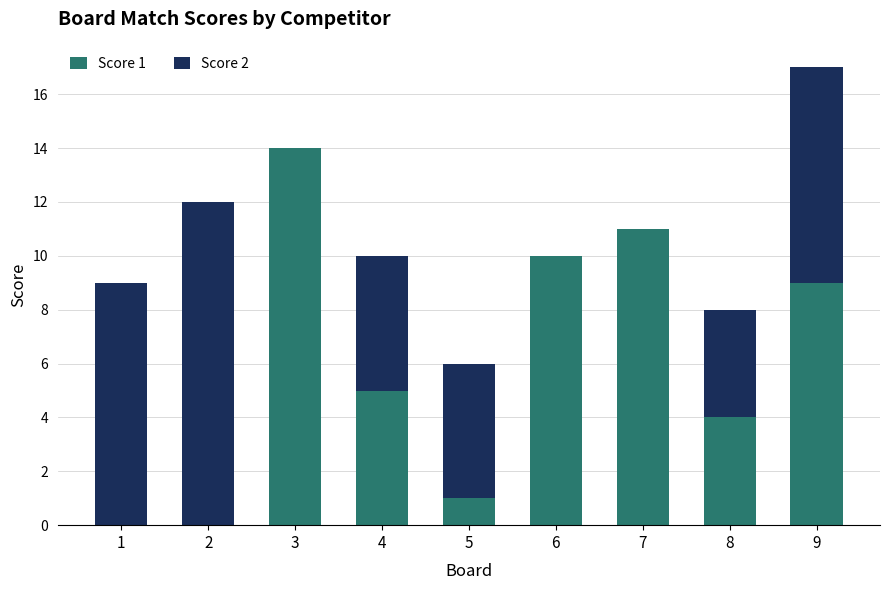

What is the total value across all series at 7?

11